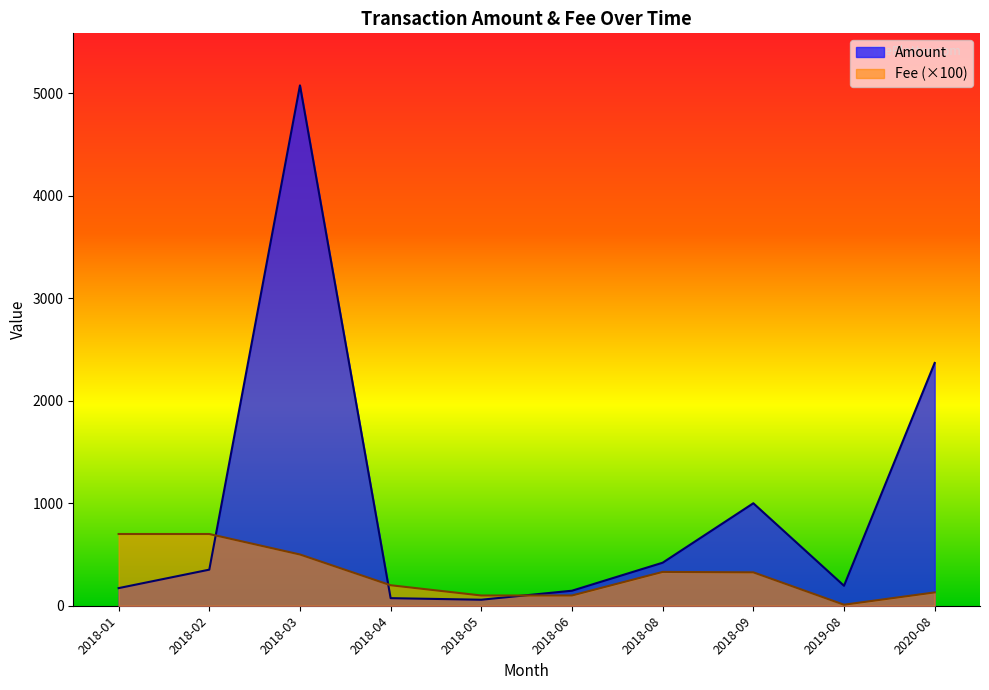

What is the sum of all Fee values?

31.0